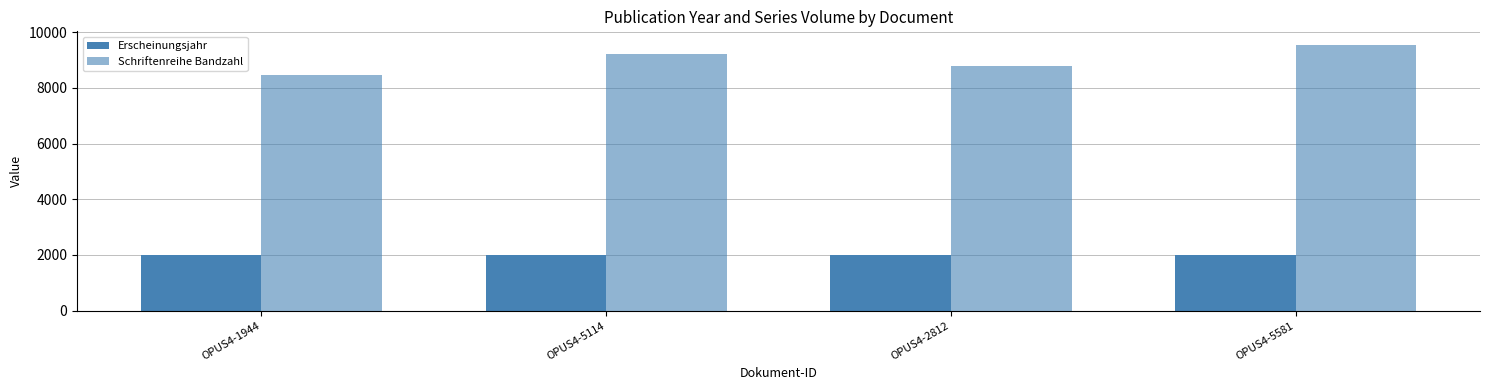

The Erscheinungsjahr series shows 2014 at OPUS4-5114. True or false?

True